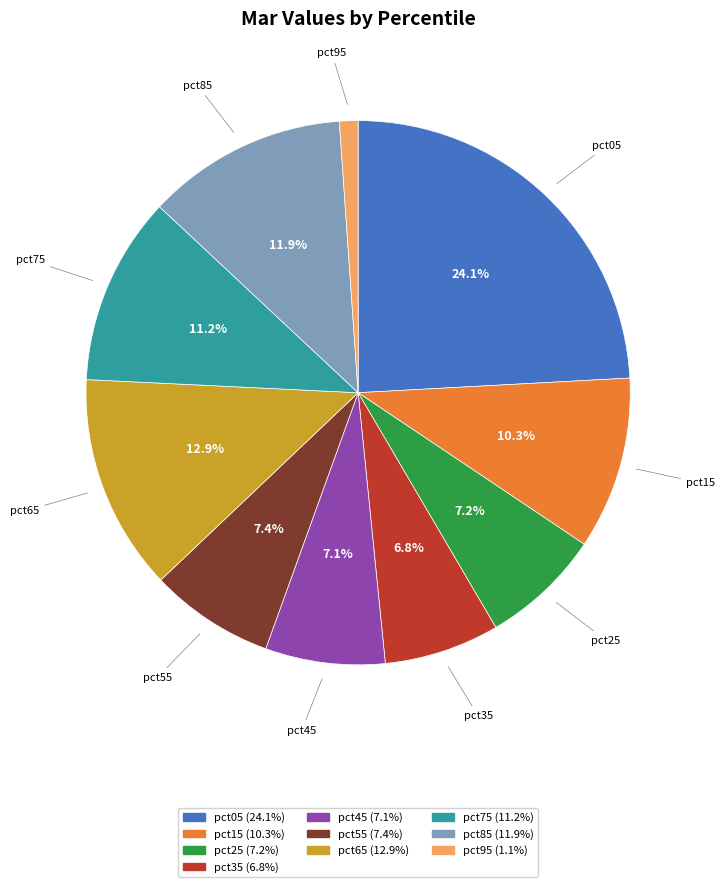

To the nearest percent, what is the combined percentage of pct35 and pct25?

14%